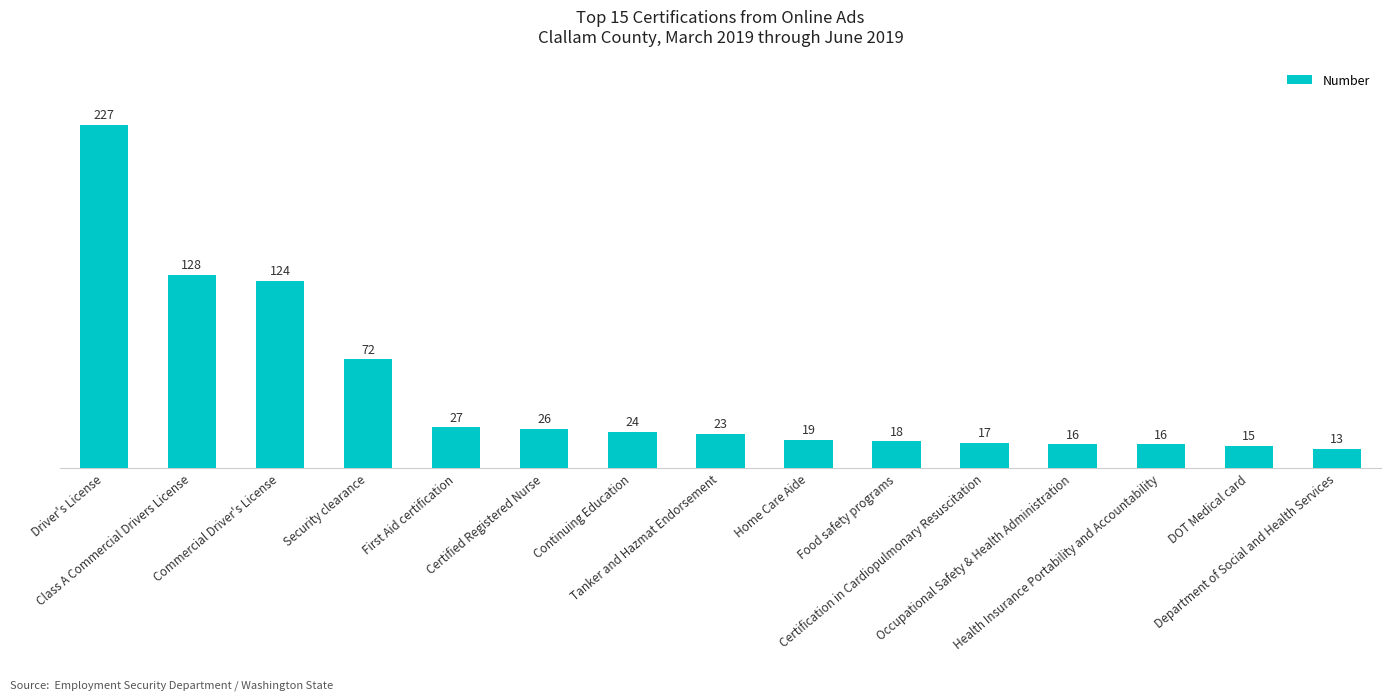

How many bars are there in total?

15